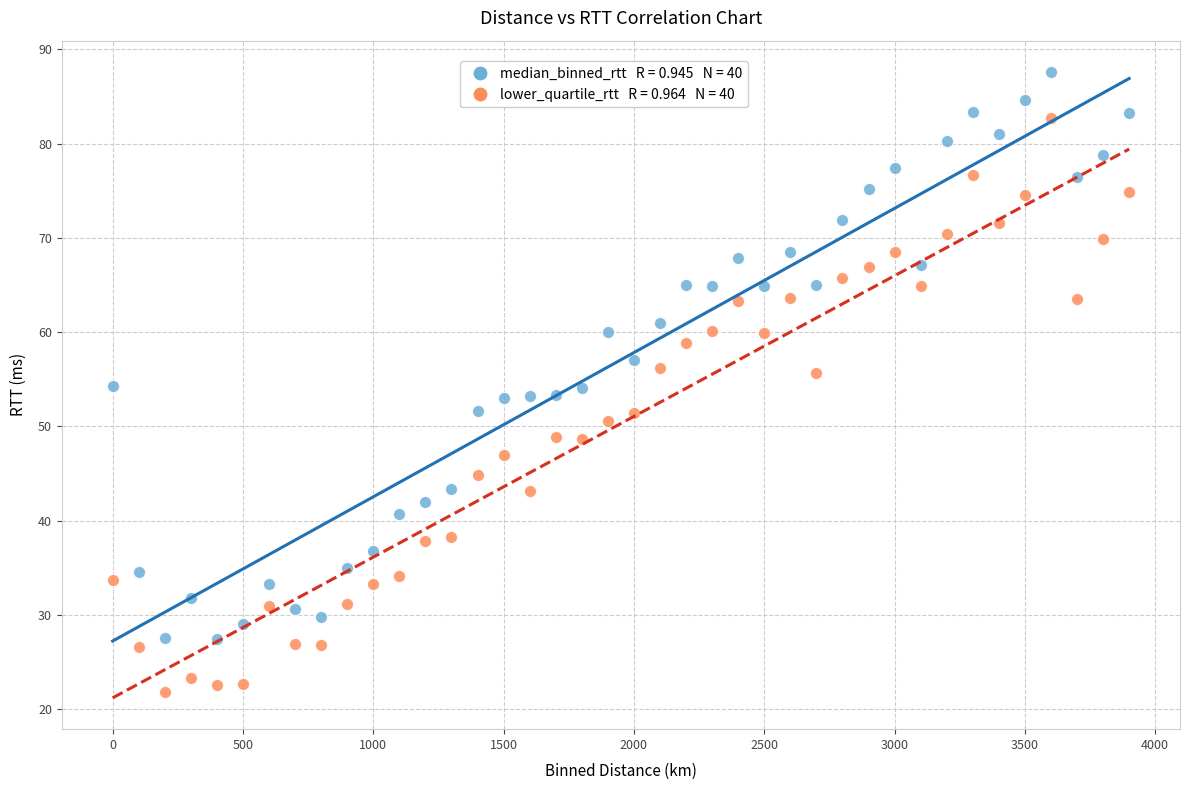

Across all data points, what is the range of X values (max minus min)?

3900.0